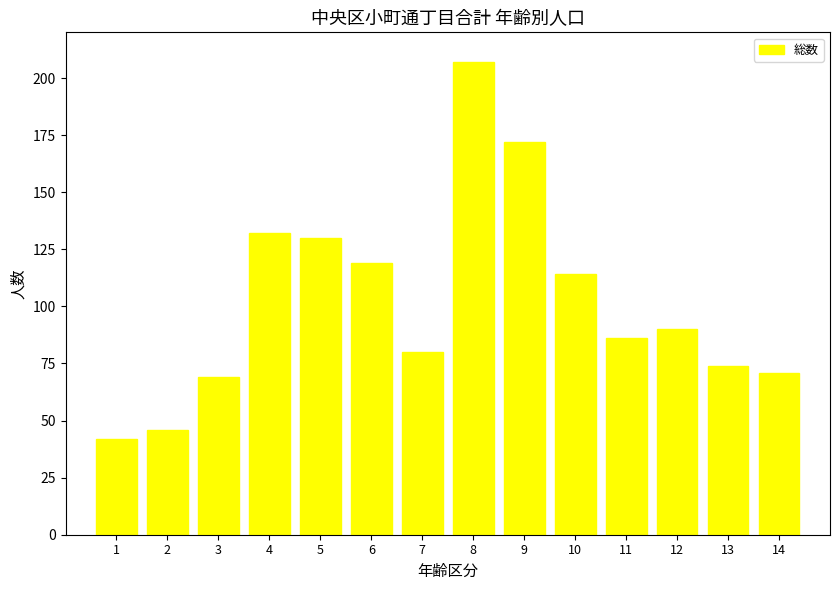

Are the bars grouped side by side (vs. stacked)?

No